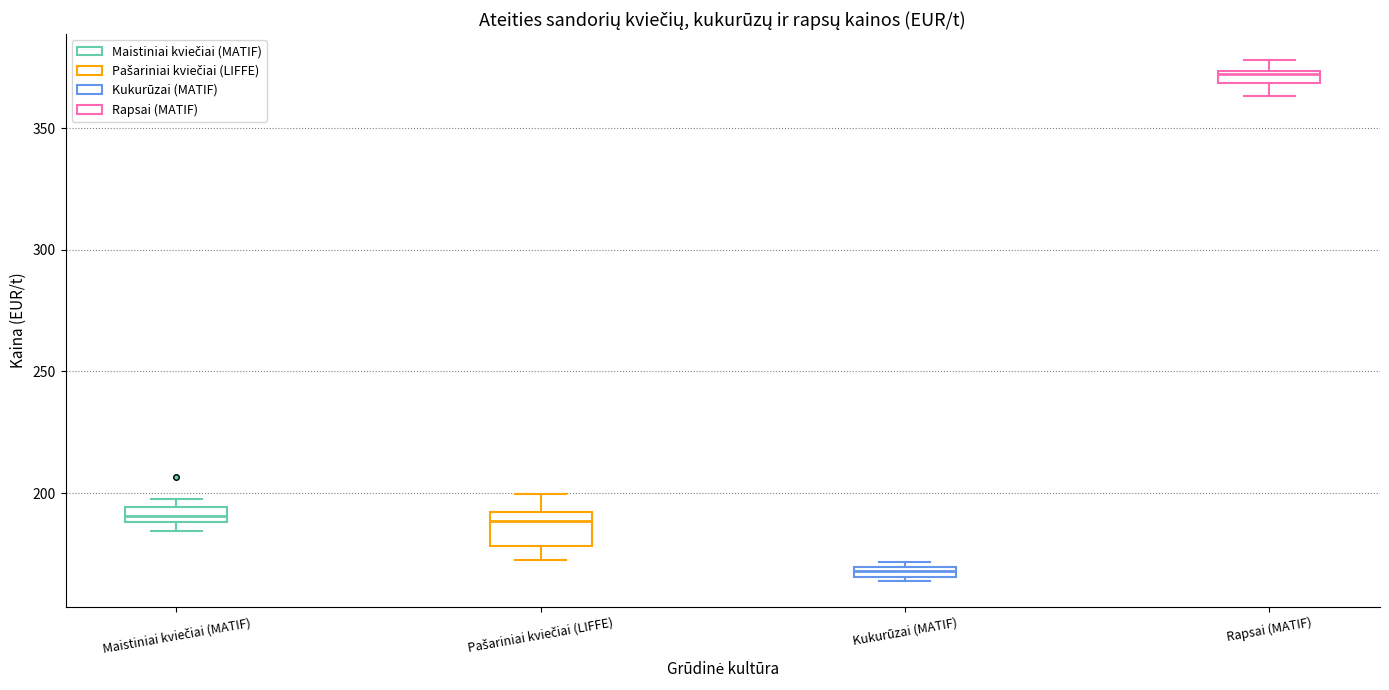

Where is the upper edge of the box for Kukurūzai (MATIF) on the y-axis? The values are not printed on the chart, so give them approximately, as read against the axis.

170